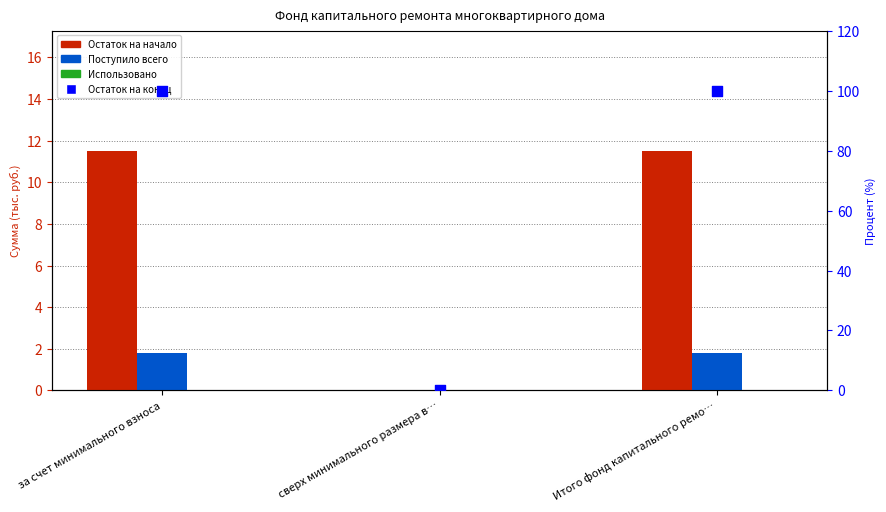

Which series reaches the maximum Y coordinate?

Остаток на конец